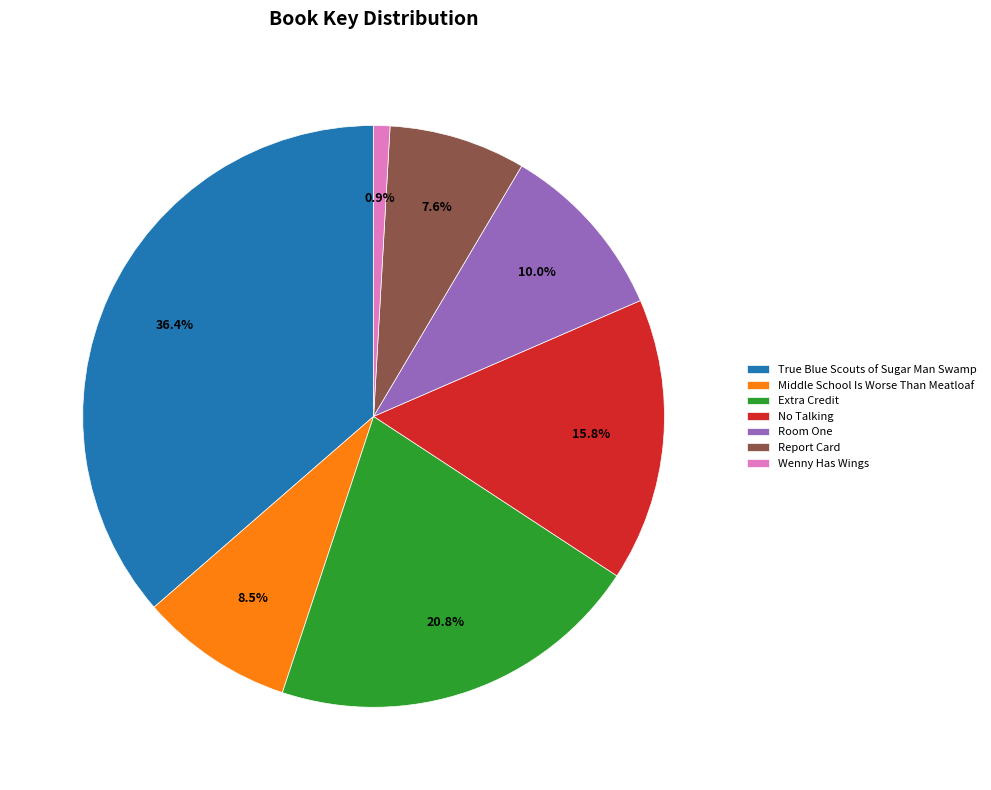

Rank the categories by value from highest to lowest.

True Blue Scouts of Sugar Man Swamp, Extra Credit, No Talking, Room One, Middle School Is Worse Than Meatloaf, Report Card, Wenny Has Wings